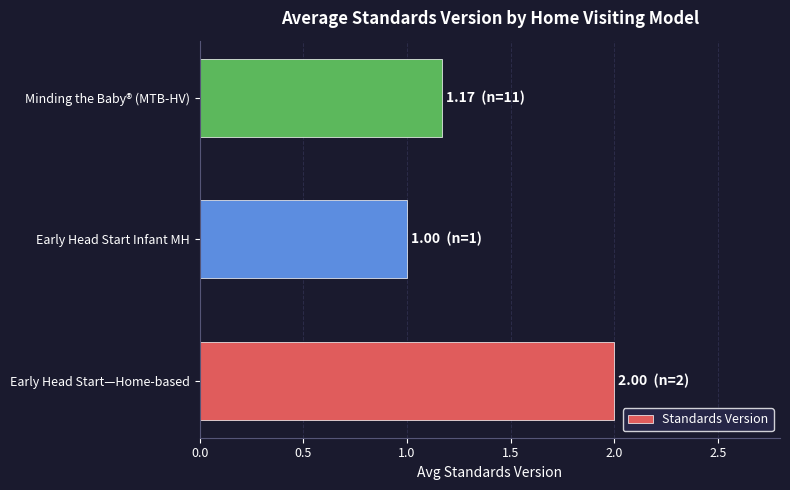

What is the average value?

1.4